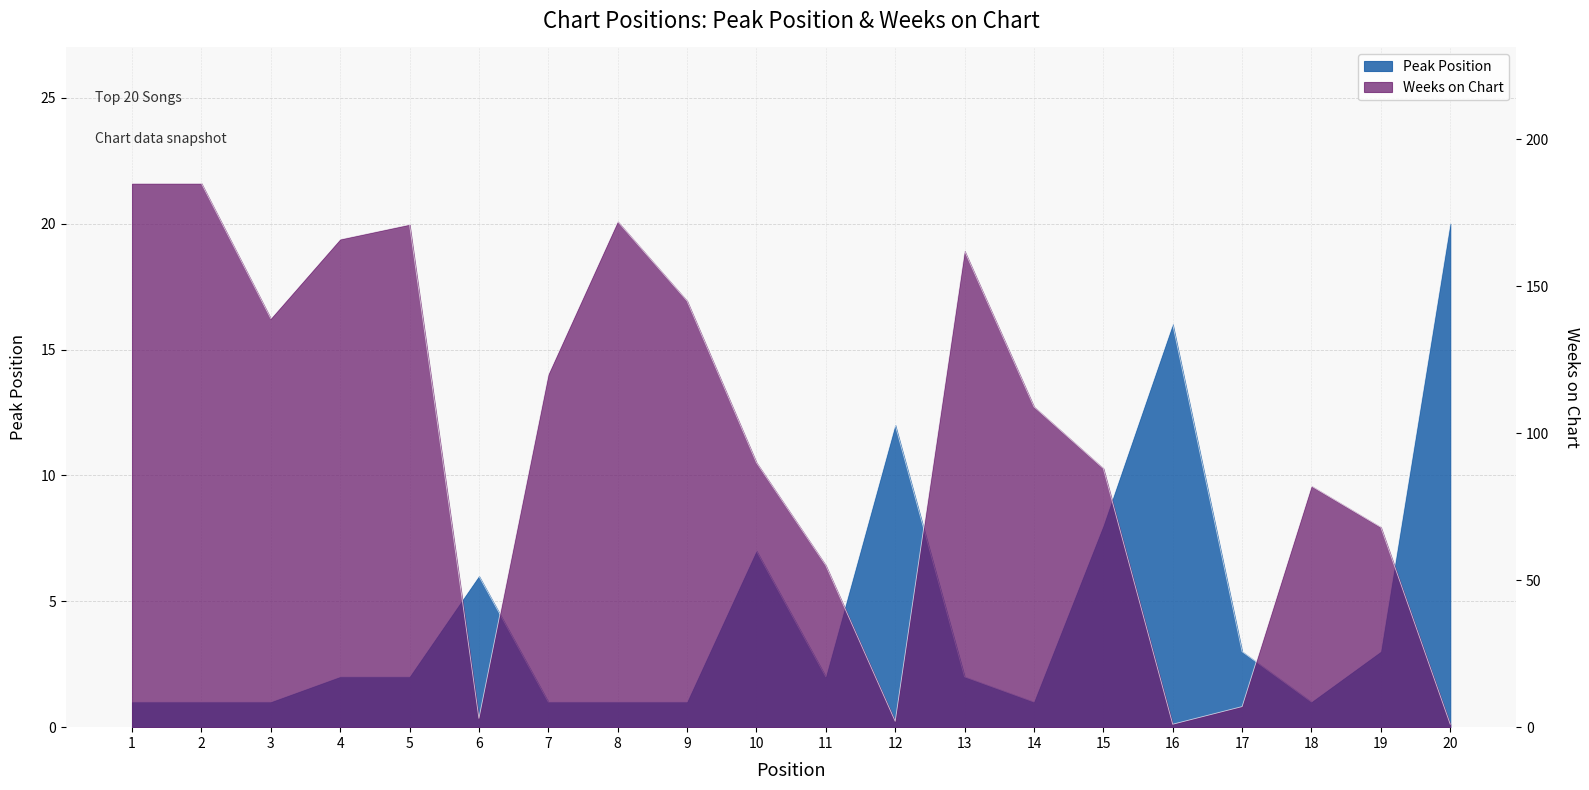

How many times do Weeks on Chart and Peak Position cross each other?

7